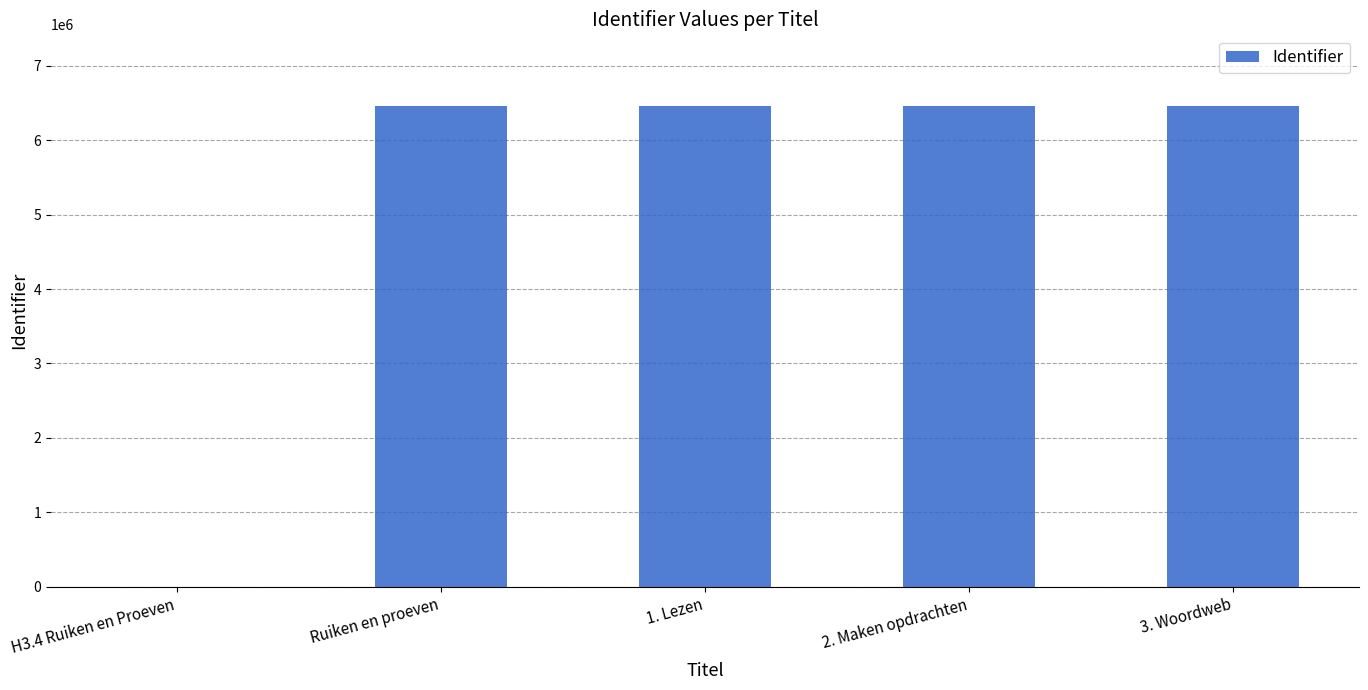

True or false: the data shows 6453159 at 1. Lezen.

True